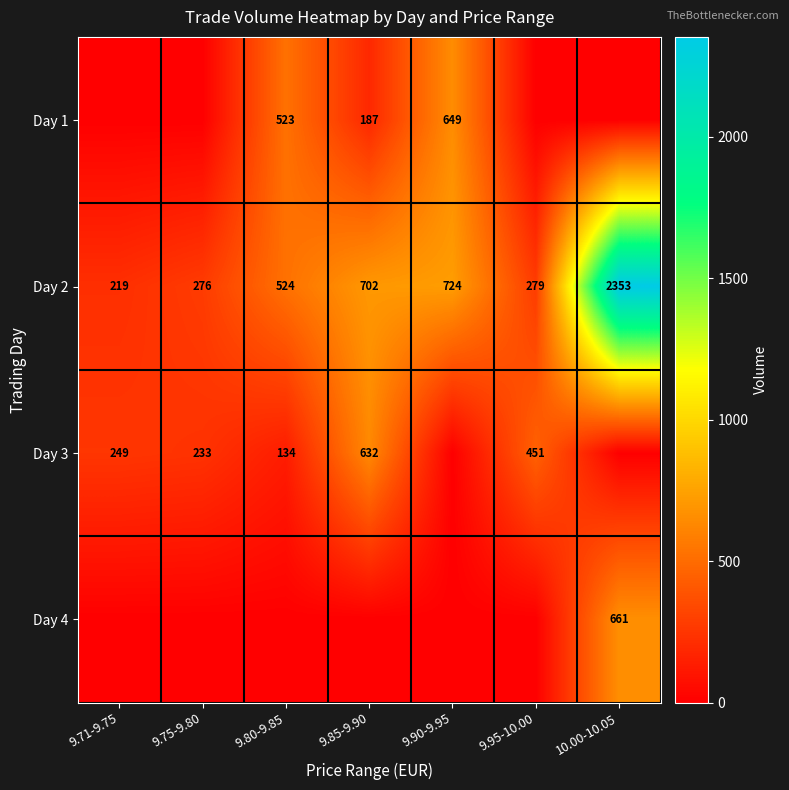

What is the maximum value for Day 2?

2353